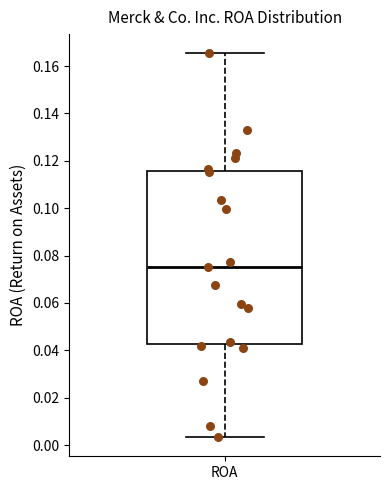

Where is the lower edge of the box for ROA on the y-axis? The values are not printed on the chart, so give them approximately, as read against the axis.

0.042